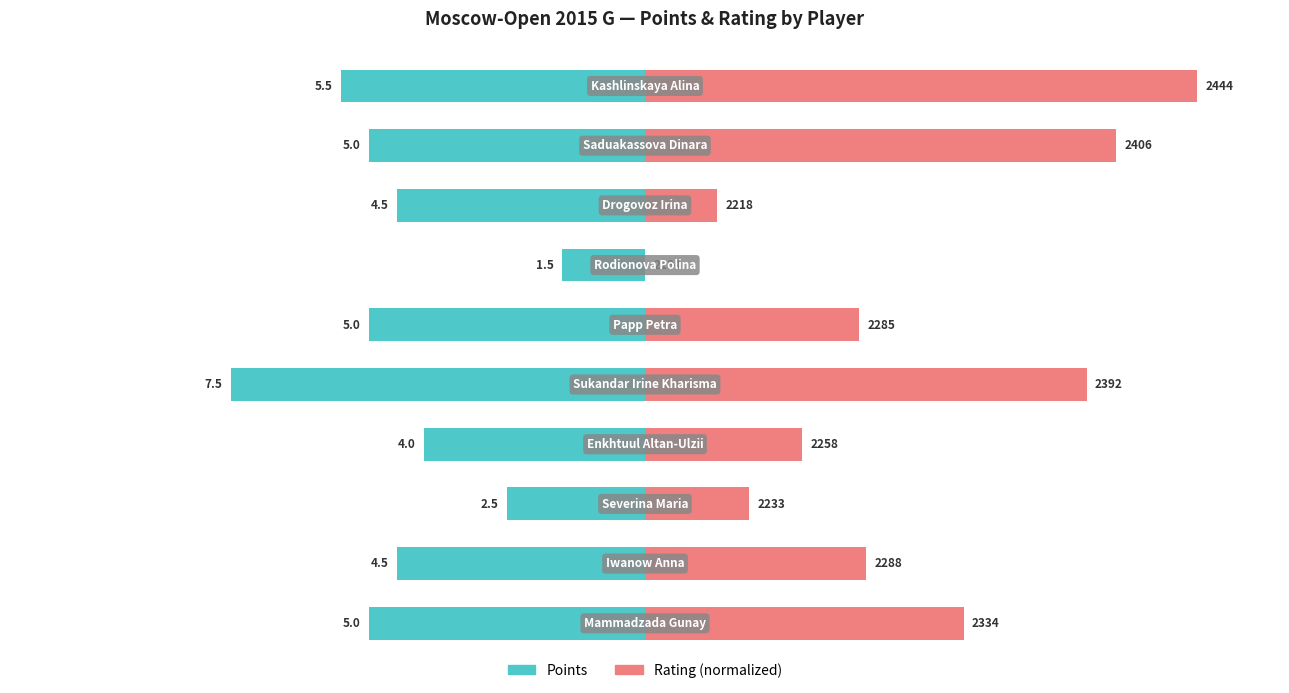

Reading right to left, transcribe all the data shown in this chart.

Points (×10): -55.0	-50.0	-45.0	-15.0	-50.0	-75.0	-40.0	-25.0	-45.0	-50.0
Rating (normalized): 100.0	85.4	13.1	0.0	38.8	80.0	28.5	18.8	40.0	57.7